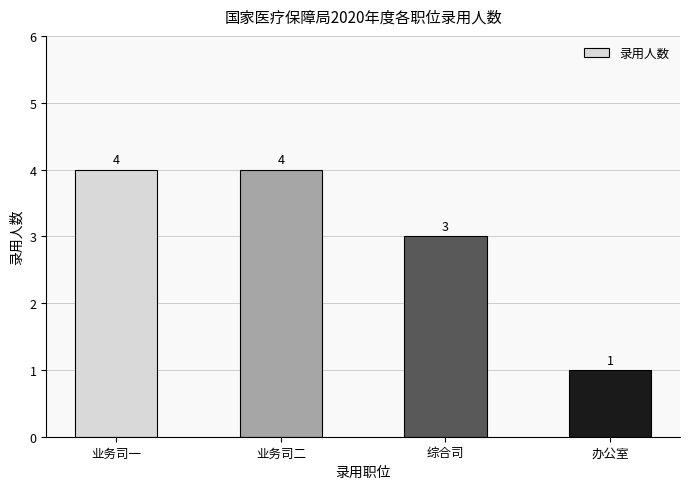

Are the bars grouped side by side (vs. stacked)?

No